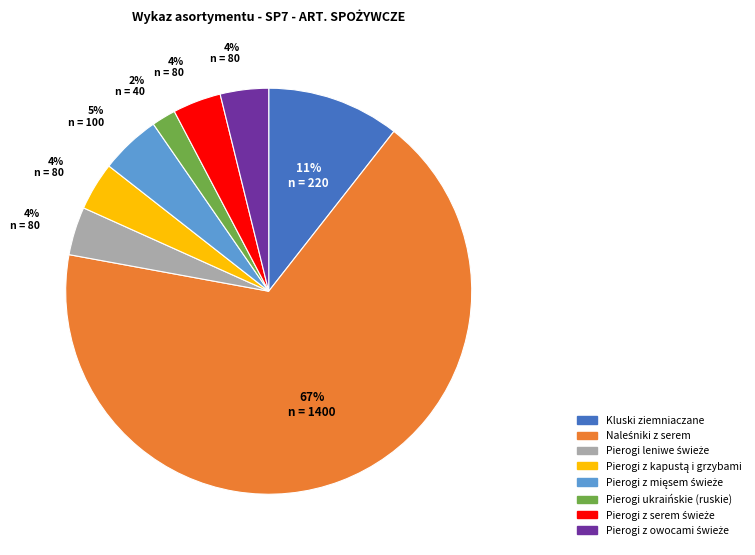

Is it true that Pierogi ukraińskie (ruskie) is 2% of the pie?

True